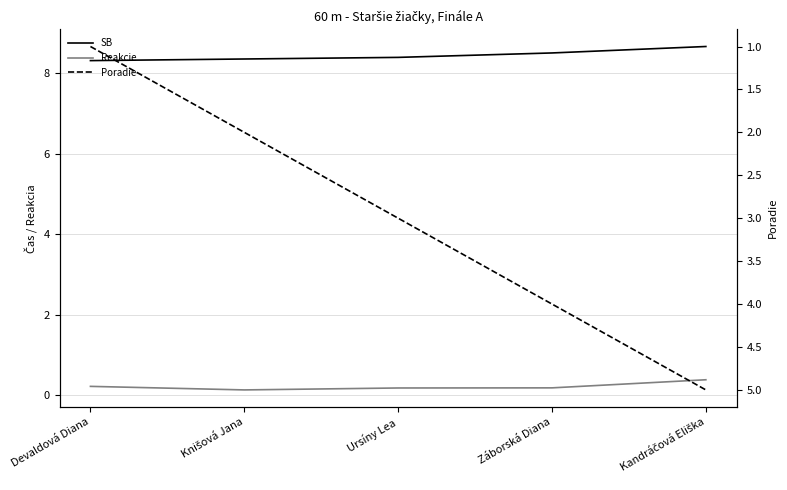

Rank the series at Záborská Diana from lowest to highest value.

Reakcie, Poradie, SB